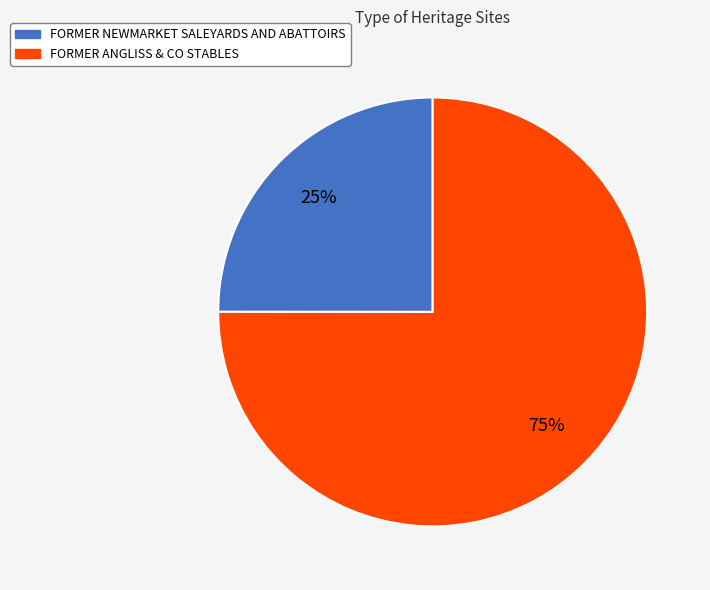

What is the smallest slice in the pie chart?

FORMER NEWMARKET SALEYARDS AND ABATTOIRS